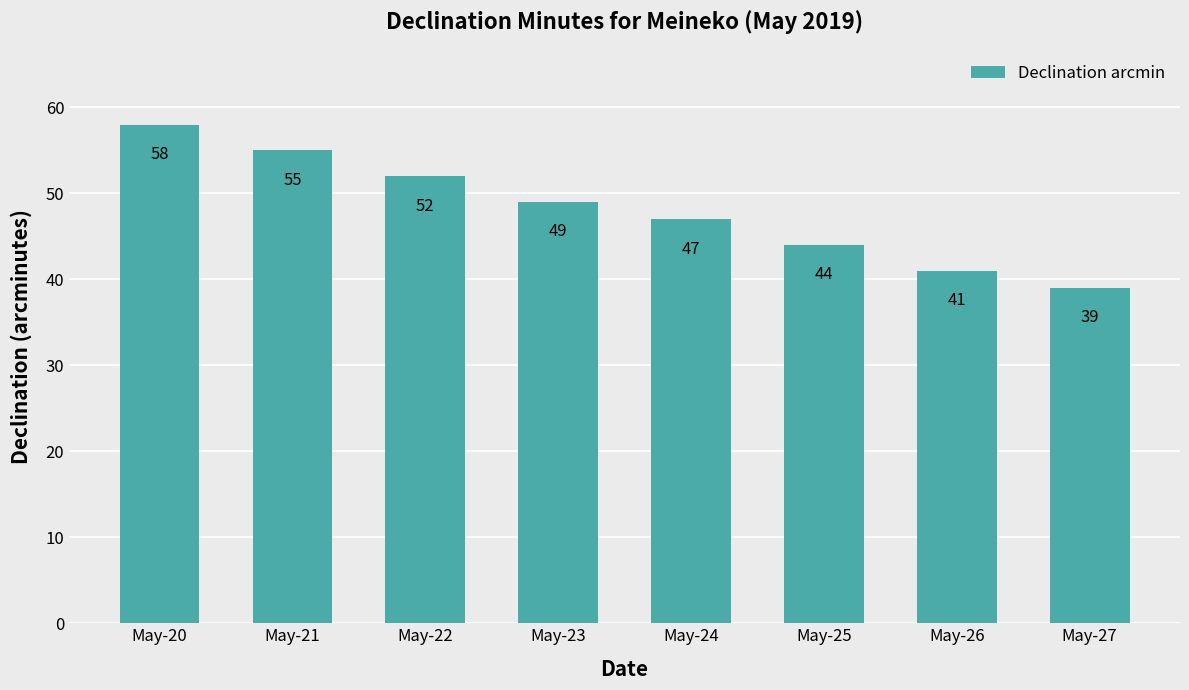

How many series are shown in this chart?

1